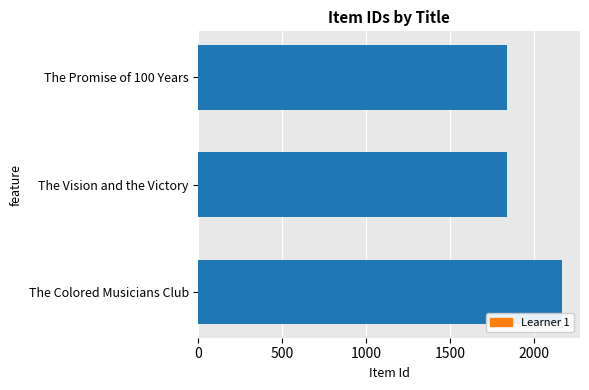

True or false: the data shows 1838 at The Promise of 100 Years.

True